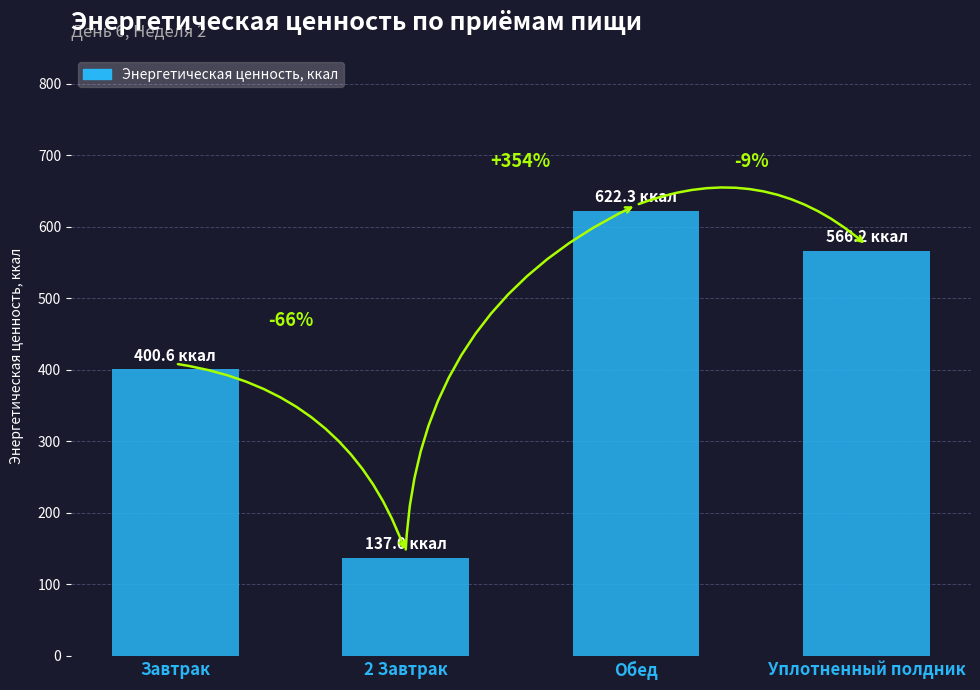

What is the change in value from Завтрак to Уплотненный полдник?

+165.6